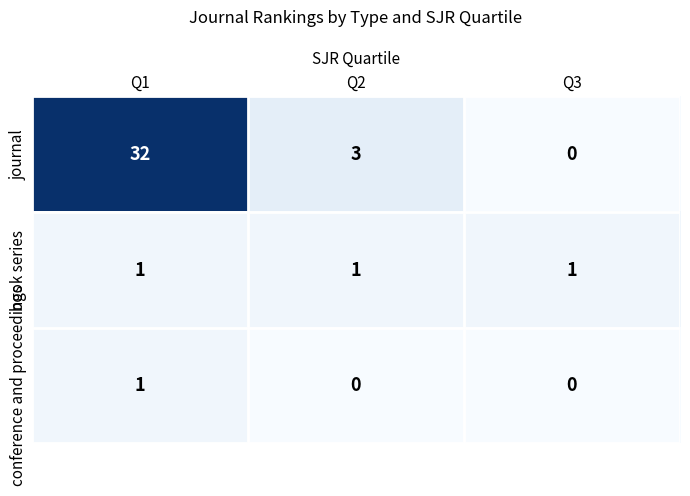

Is it true that book series equals 2 at Q2?

False